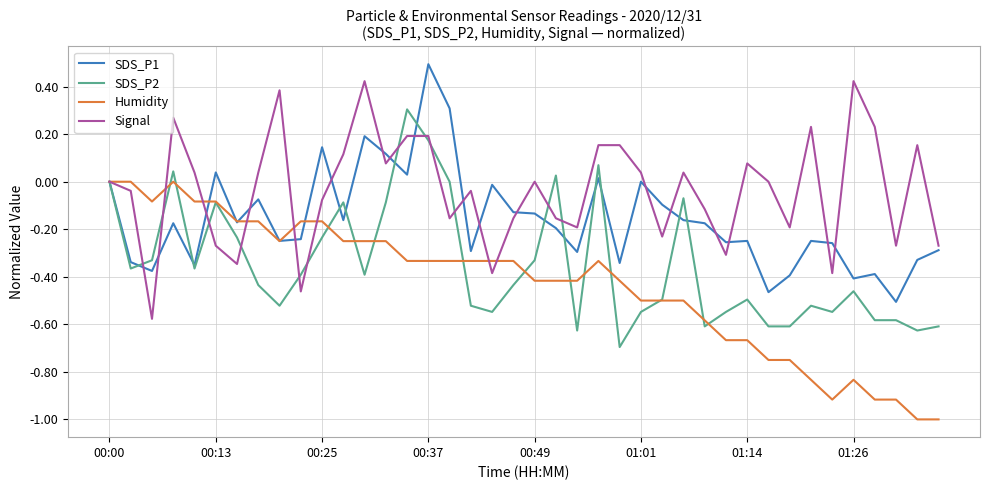

Which series has the largest total across all categories?

Signal